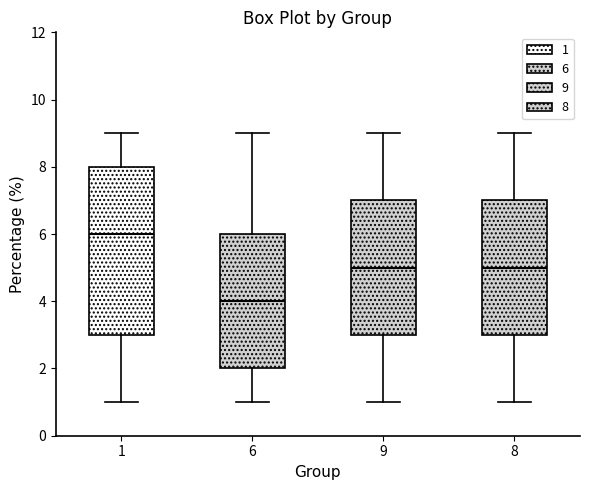

Which box is the tallest, from its lower edge to its upper edge?

1